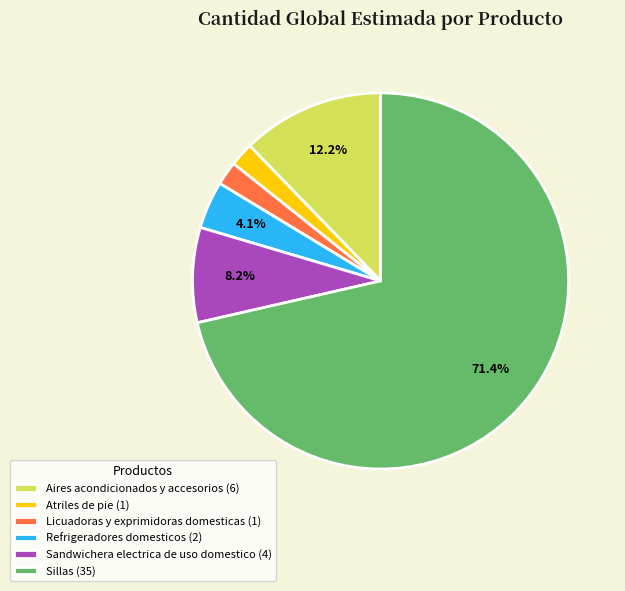

How many slices are in this pie chart?

6